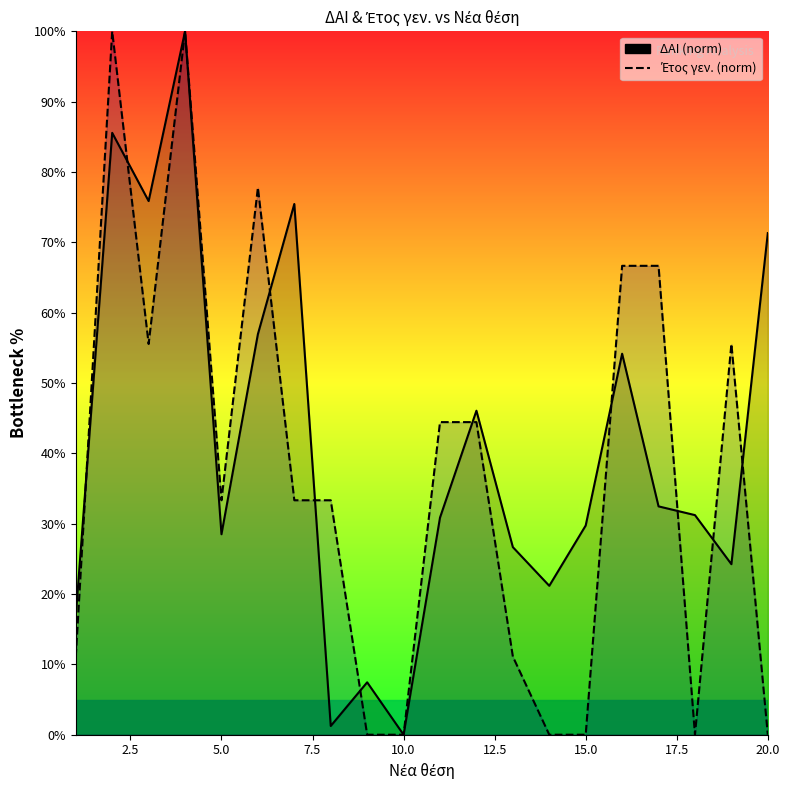

How many data points in ΔΑΙ (norm) are above 31?

10